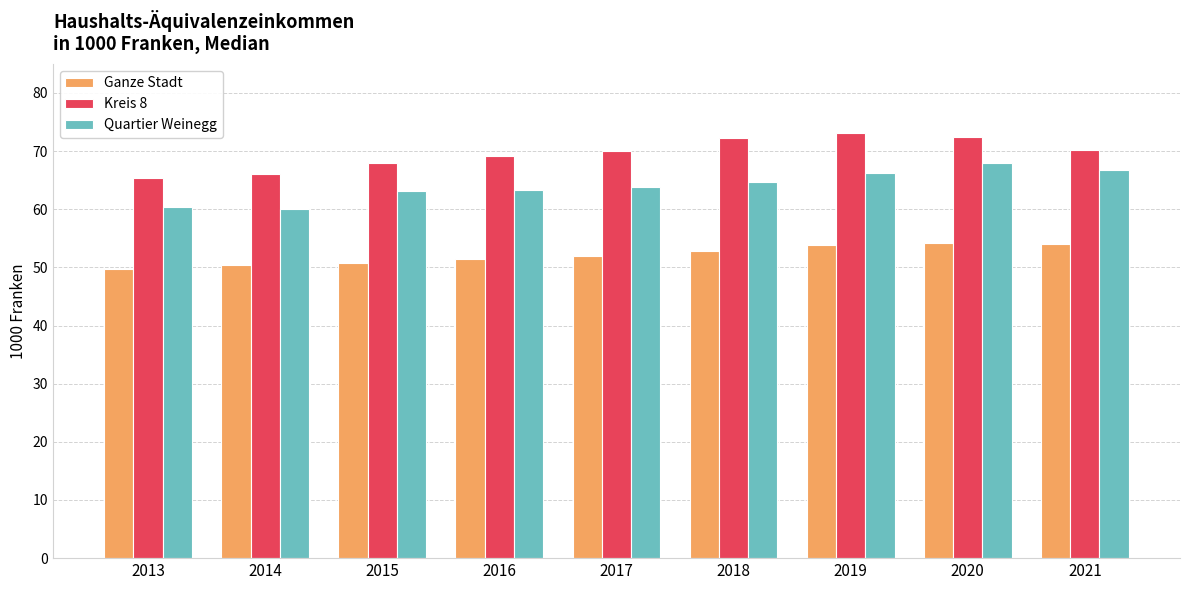

What is the average value of the Quartier Weinegg series?

64.0